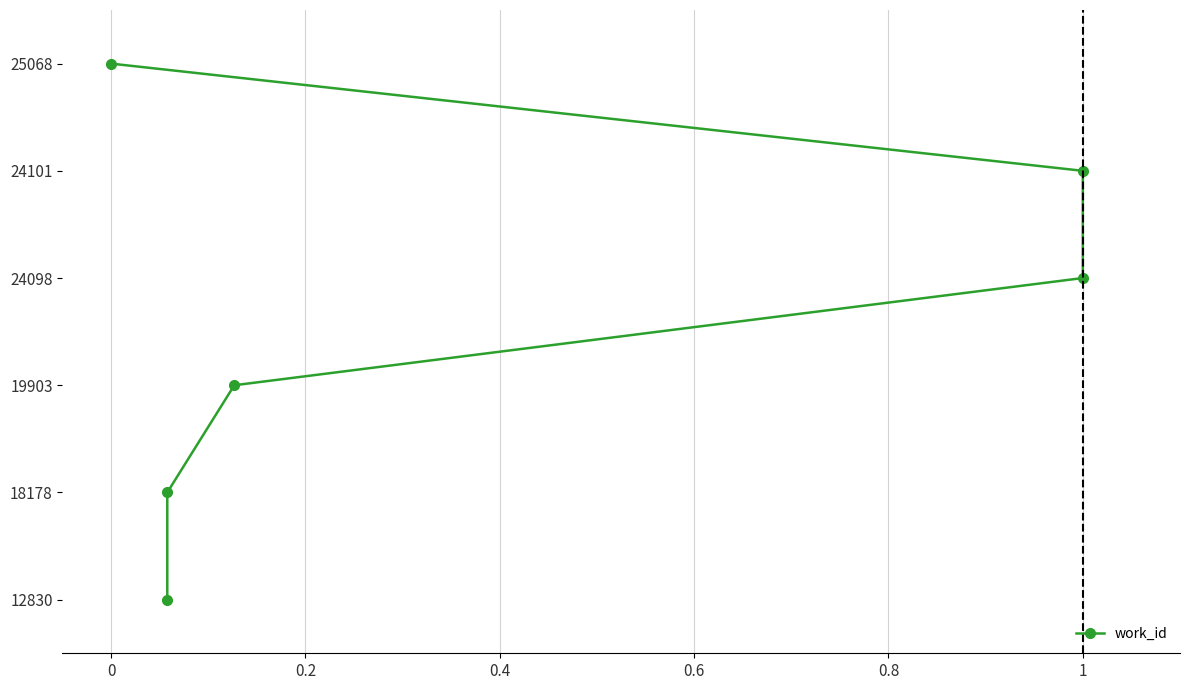

What is the change in value from 0.4 to 1?

+3